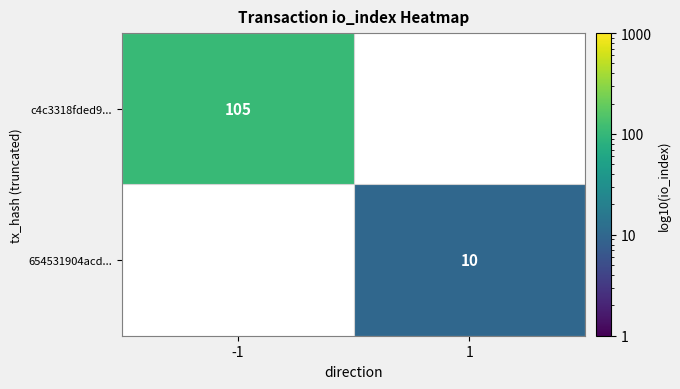

At which category is the sum across all series the highest?

-1